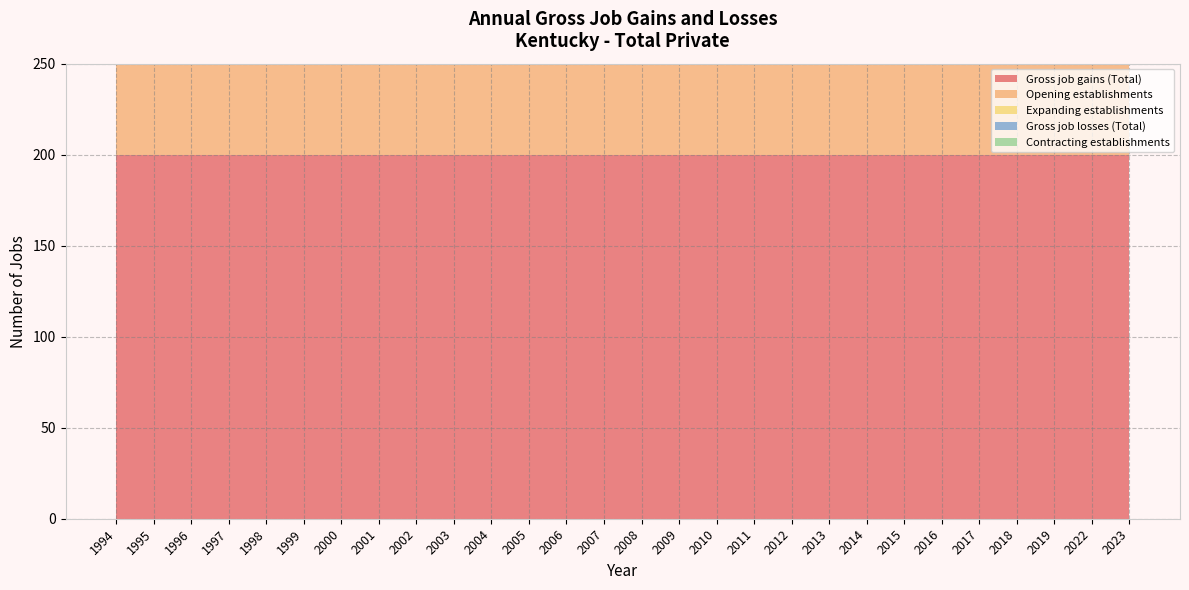

Reading left to right, what are all the values shown in this chart?

Gross job gains (Total): 200	200	200	200	200	200	200	200	200	200	200	200	200	200	200	200	200	200	200	200	200	200	200	200	200	200	200	200
Opening establishments: 200	200	200	200	200	200	200	200	200	200	200	200	200	200	200	200	200	200	200	200	200	200	200	200	200	200	200	200
Expanding establishments: 0	0	0	0	0	0	0	0	0	0	0	0	0	0	0	0	0	0	0	0	0	0	0	0	0	0	0	0
Gross job losses (Total): 0	0	0	0	0	0	0	0	0	0	0	0	0	0	0	0	0	0	0	0	0	0	0	0	0	0	0	0
Contracting establishments: 0	0	0	0	0	0	0	0	0	0	0	0	0	0	0	0	0	0	0	0	0	0	0	0	0	0	0	0